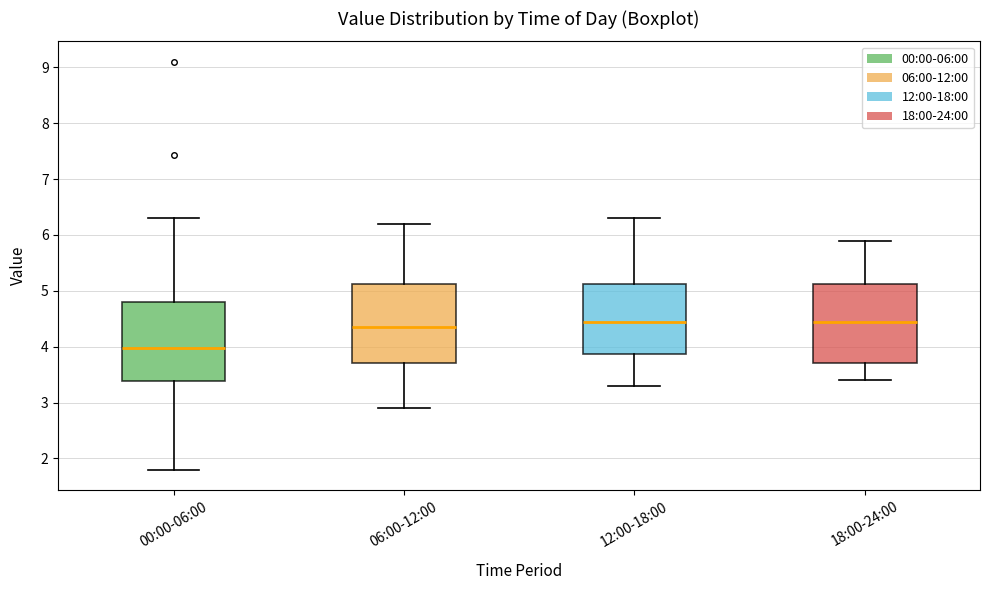

Where does the median line of the box for 18:00-24:00 sit on the y-axis? The values are not printed on the chart, so give them approximately, as read against the axis.

4.5